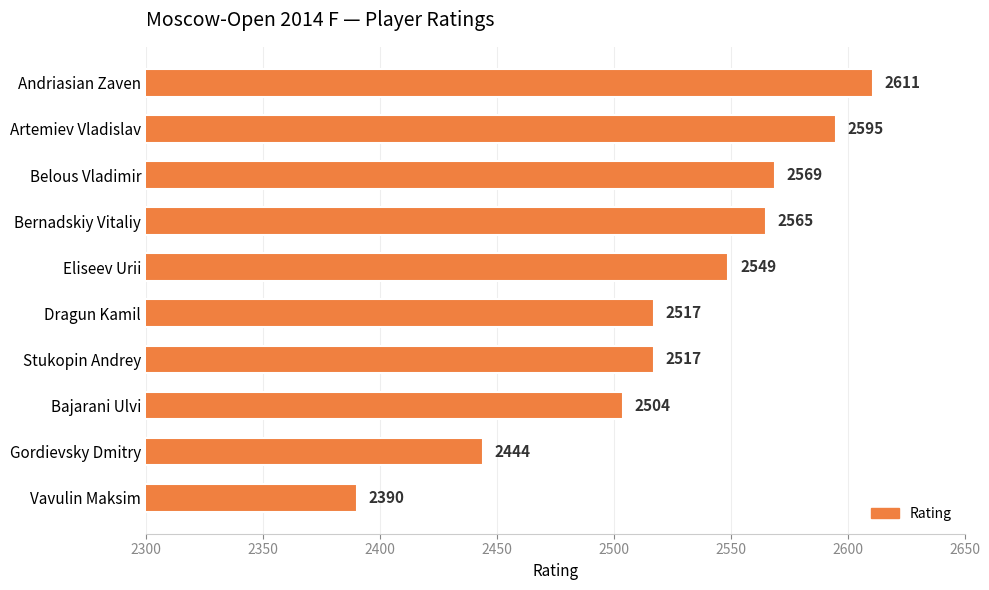

Is it true that the value at Belous Vladimir is 1221?

False